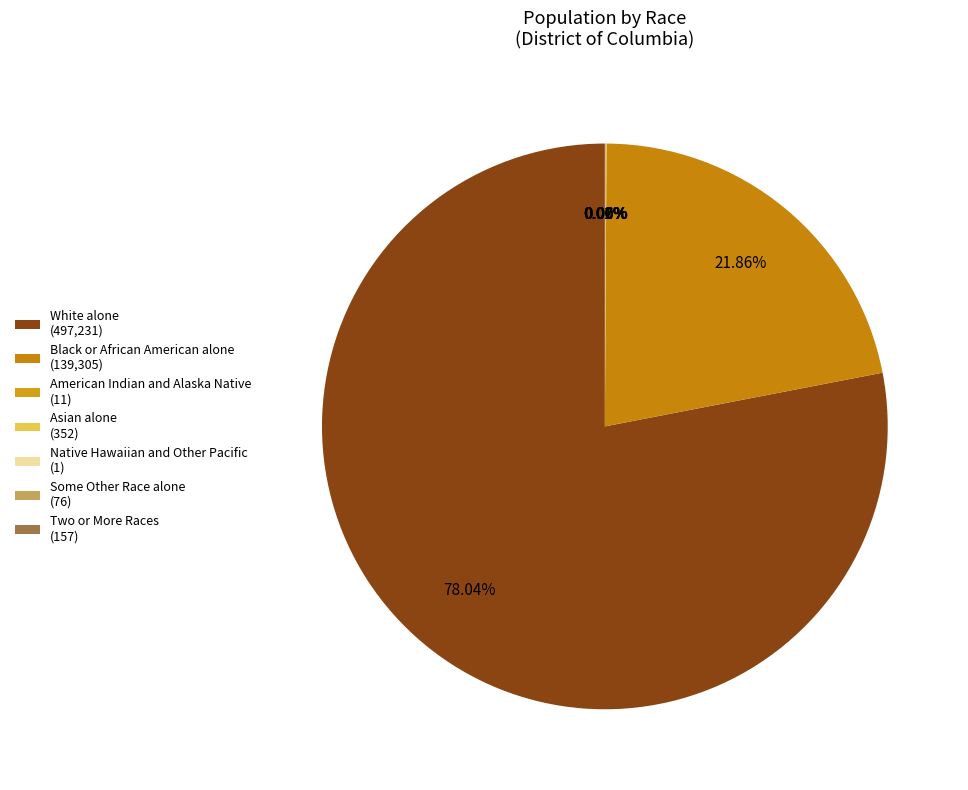

What is the largest slice in the pie chart?

White alone